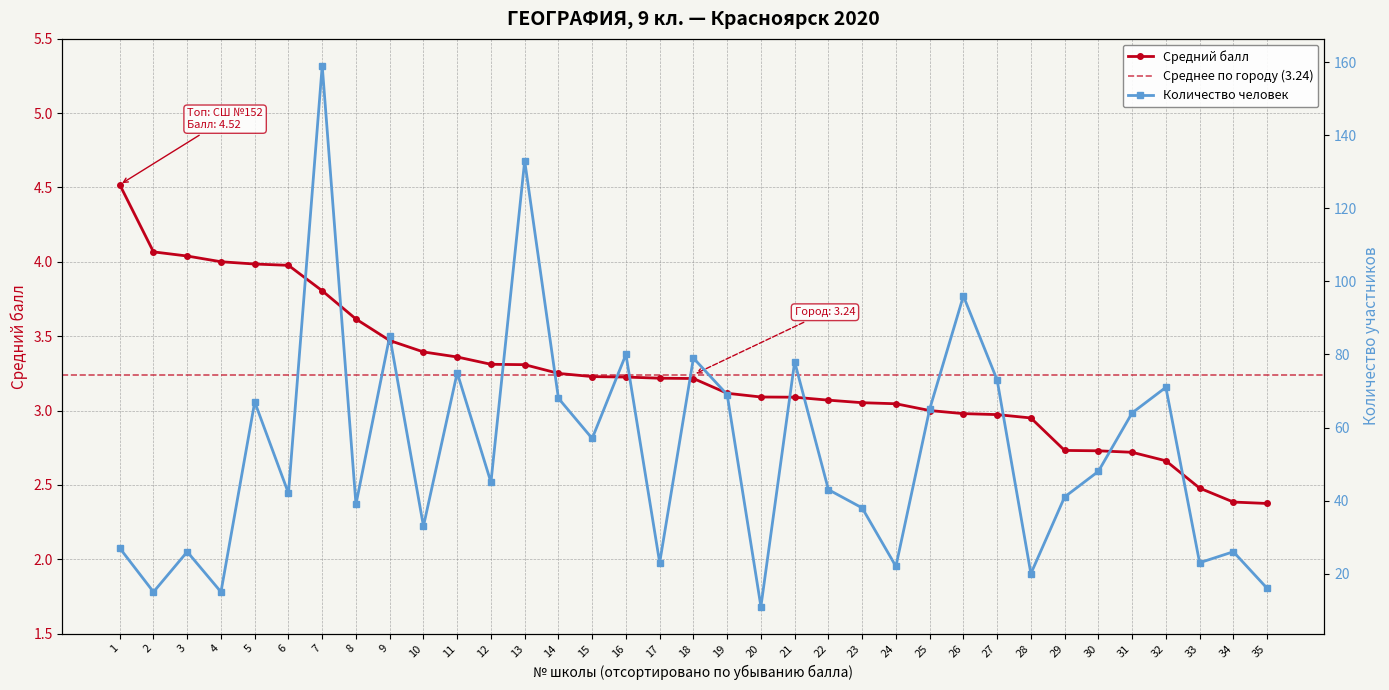

True or false: Количество человек and Средний балл cross at least once.

False